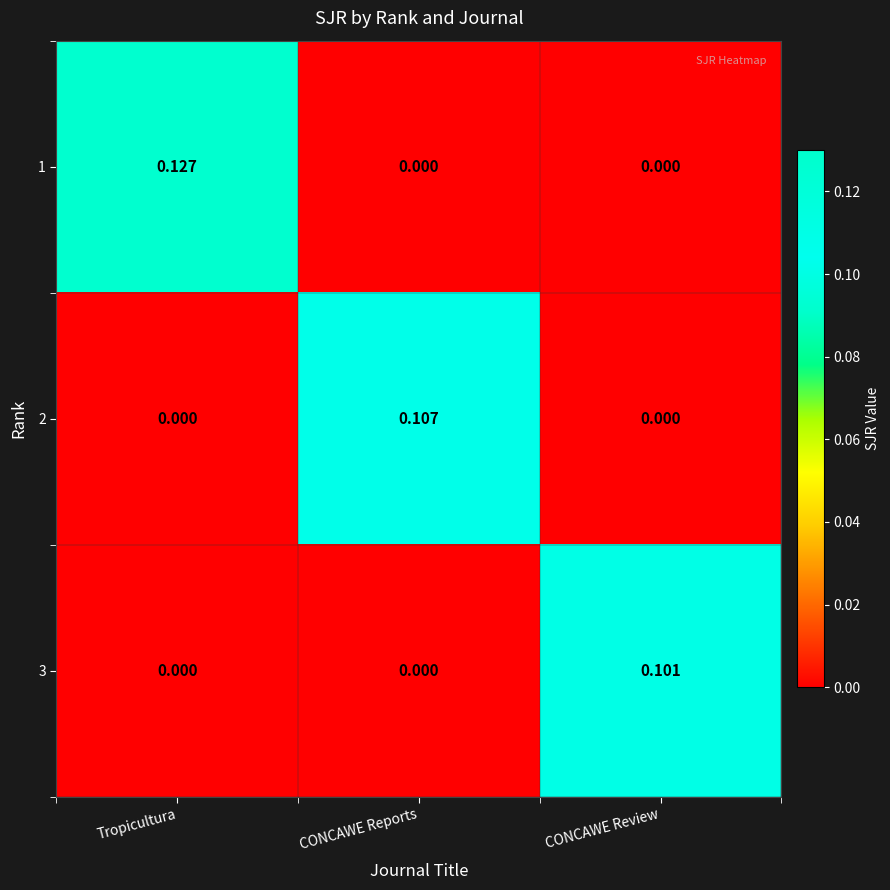

At which category is the sum across all series the highest?

Tropicultura